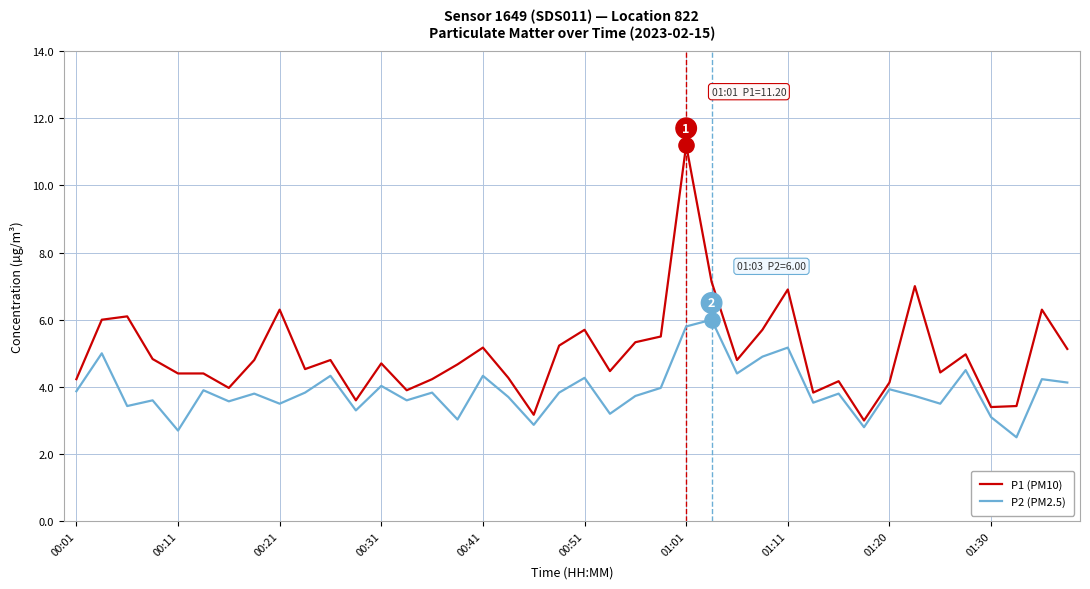

Which series has the largest total across all categories?

P1 (PM10)